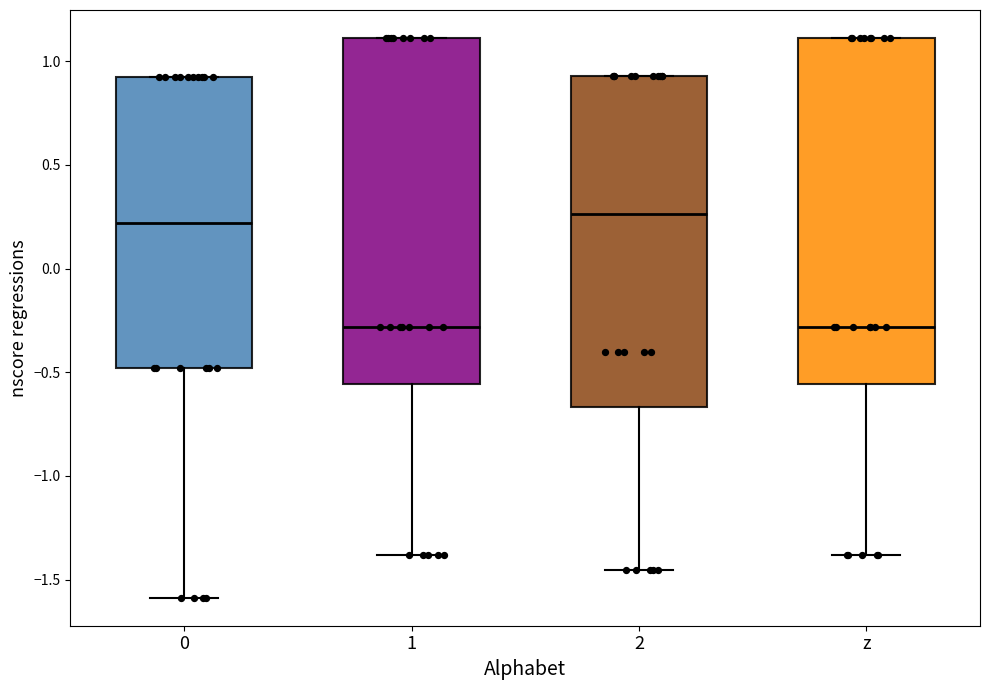

Where does the median line of the box for 1 sit on the y-axis? The values are not printed on the chart, so give them approximately, as read against the axis.

-0.30